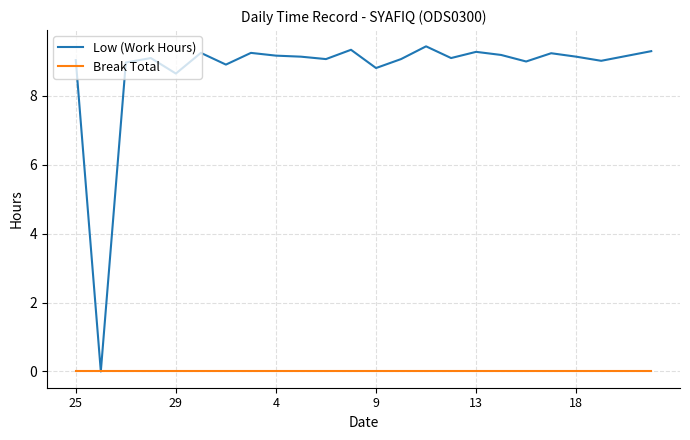

What is the highest value of the Low (Work Hours) series?

9.4